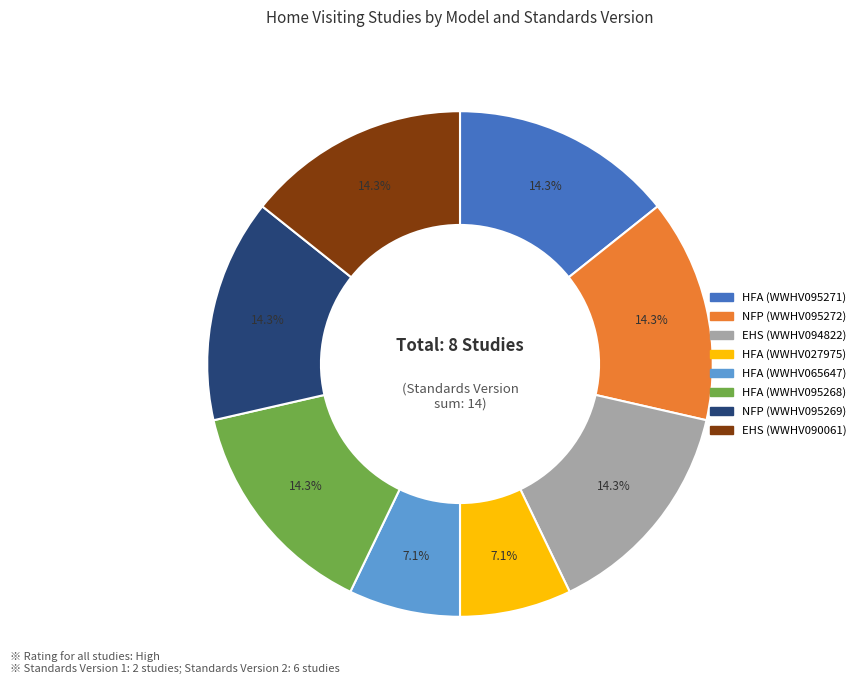

Combined, what portion of the pie is HFA (WWHV095268) and HFA (WWHV095271)?

28.6%